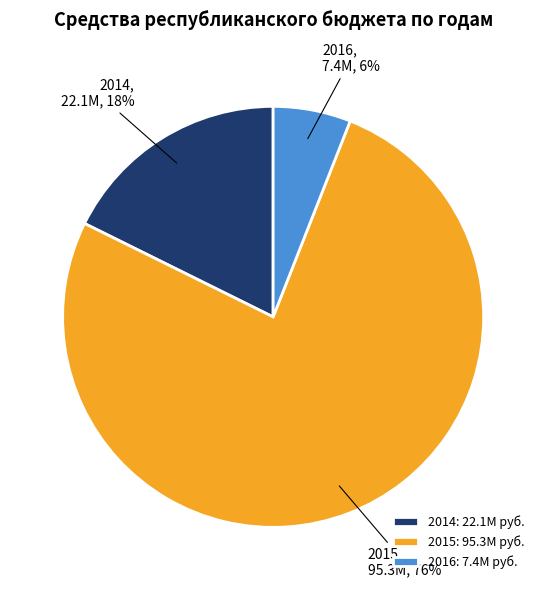

To the nearest percent, what is the average slice percentage?

33%